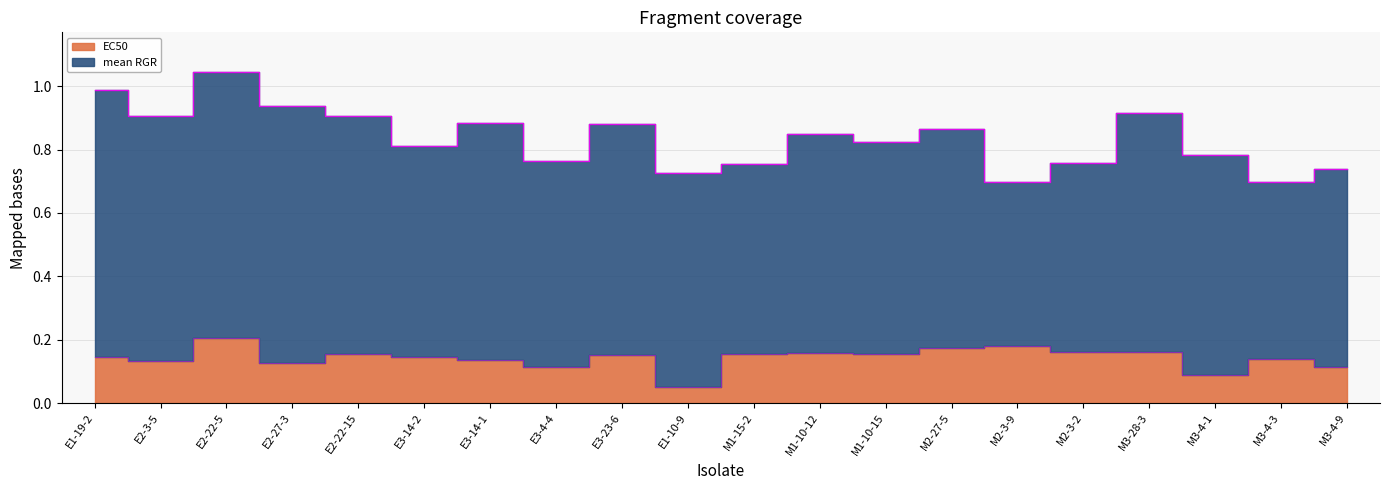

List the labels in order of value, smallest first.

E1-10-9, M3-4-1, E3-4-4, M3-4-9, E2-27-3, E2-3-5, E3-14-1, M3-4-3, E1-19-2, E3-14-2, E3-23-6, E2-22-15, M1-15-2, M1-10-15, M1-10-12, M3-28-3, M2-3-2, M2-27-5, M2-3-9, E2-22-5